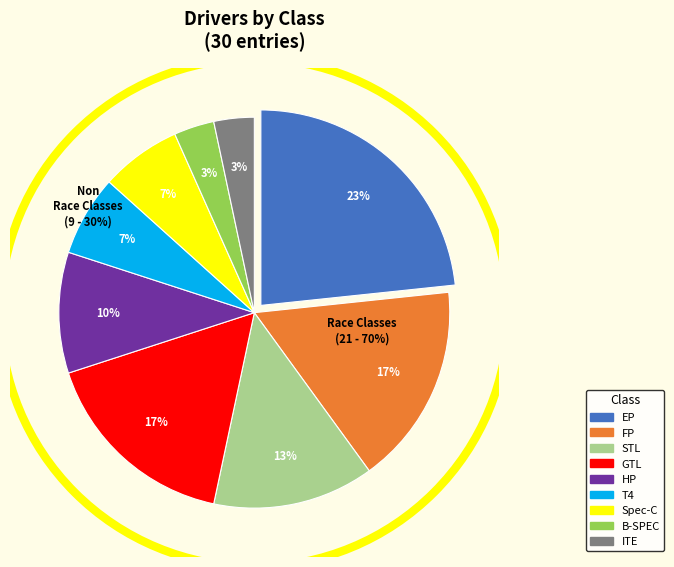

What is the total percentage of HP and GTL?

26.7%